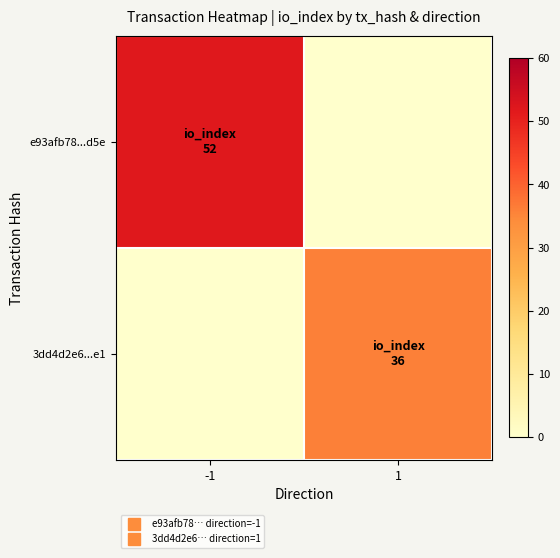

The e93afb78...d5e series shows 23.1 at -1. True or false?

False